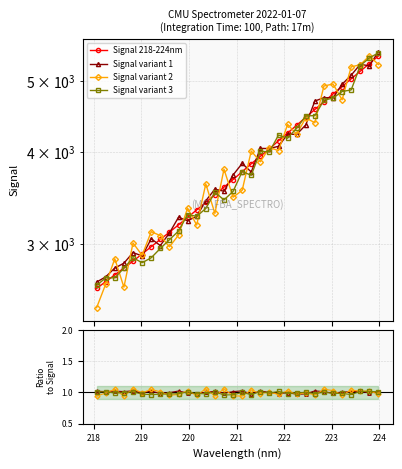

Between 221.3083 and 222.6447, which is larger?

222.6447